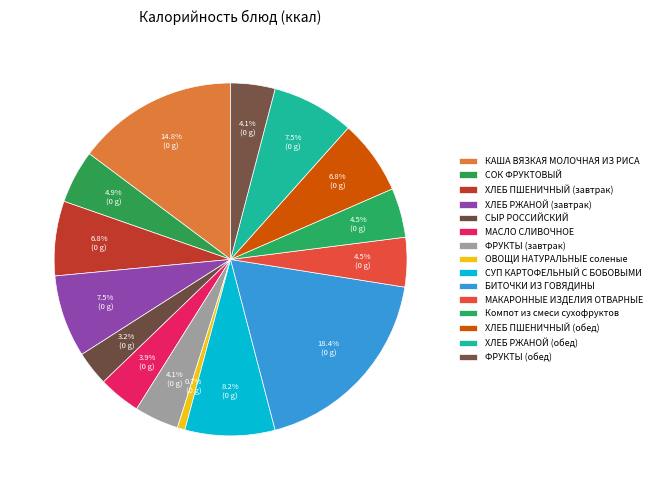

Rank the categories by value from highest to lowest.

БИТОЧКИ ИЗ ГОВЯДИНЫ, КАША ВЯЗКАЯ МОЛОЧНАЯ ИЗ РИСА, СУП КАРТОФЕЛЬНЫЙ С БОБОВЫМИ, ХЛЕБ РЖАНОЙ (завтрак), ХЛЕБ РЖАНОЙ (обед), ХЛЕБ ПШЕНИЧНЫЙ (завтрак), ХЛЕБ ПШЕНИЧНЫЙ (обед), СОК ФРУКТОВЫЙ, МАКАРОННЫЕ ИЗДЕЛИЯ ОТВАРНЫЕ, Компот из смеси сухофруктов, ФРУКТЫ (завтрак), ФРУКТЫ (обед), МАСЛО СЛИВОЧНОЕ, СЫР РОССИЙСКИЙ, ОВОЩИ НАТУРАЛЬНЫЕ соленые